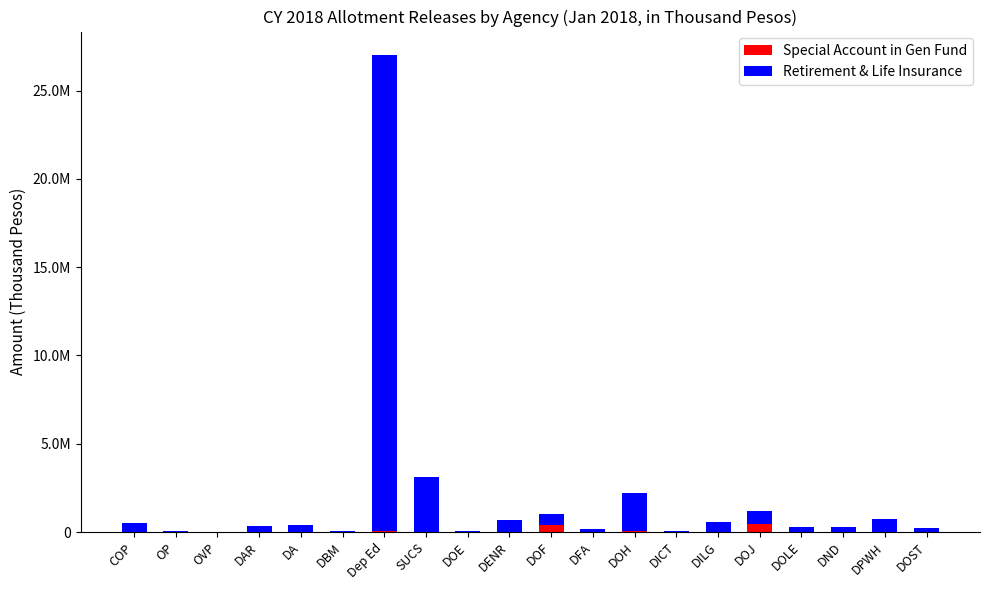

What are all the series names shown in the legend?

Special Account in Gen Fund, Retirement & Life Insurance